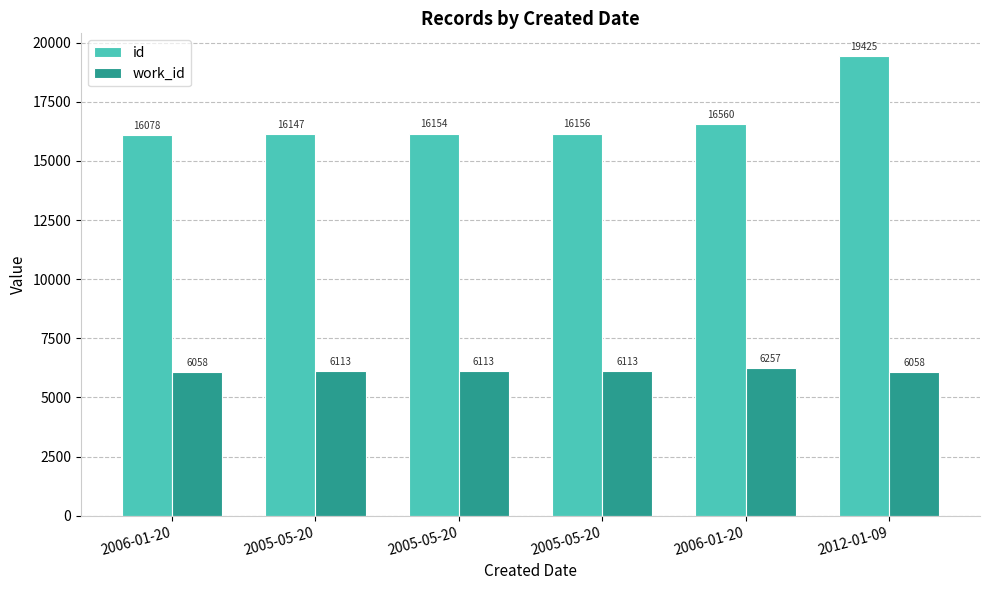

How many series are shown in this chart?

2